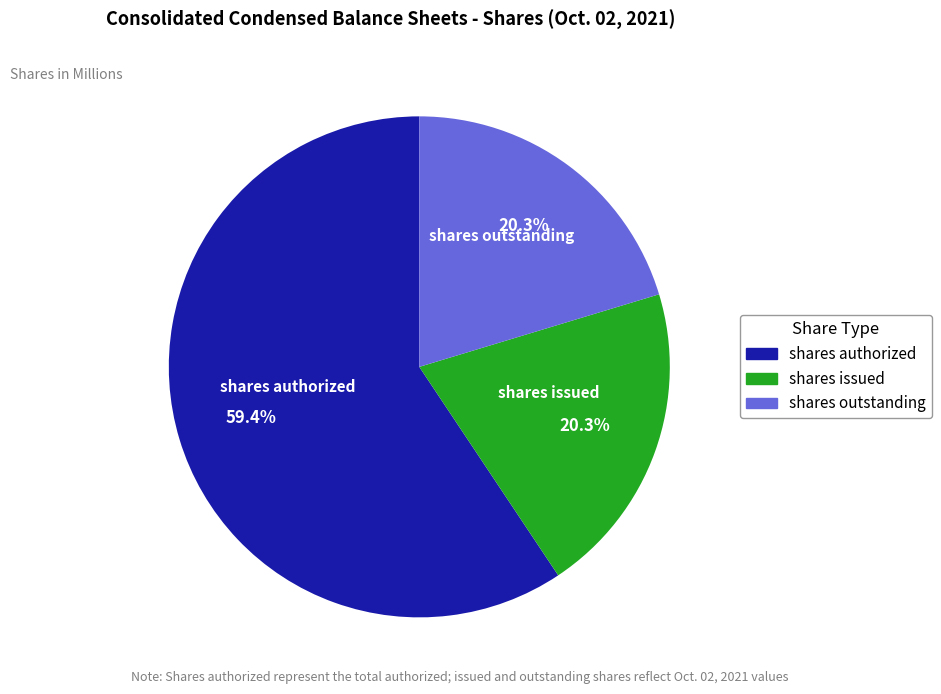

Which slice is the largest?

shares authorized